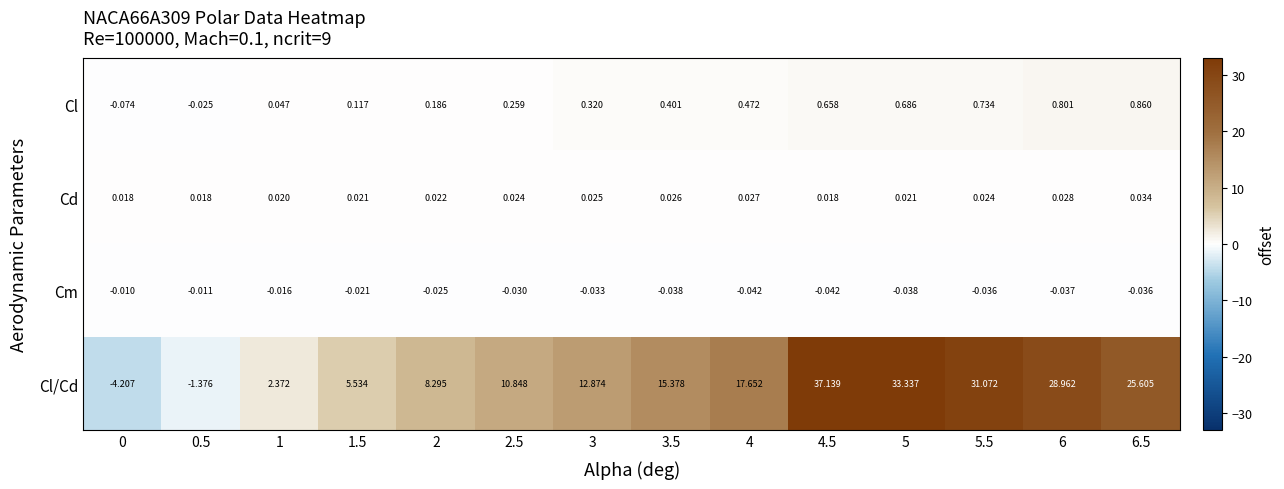

Is the value of Cm at 4.5 greater than the value of Cd at 6?

No